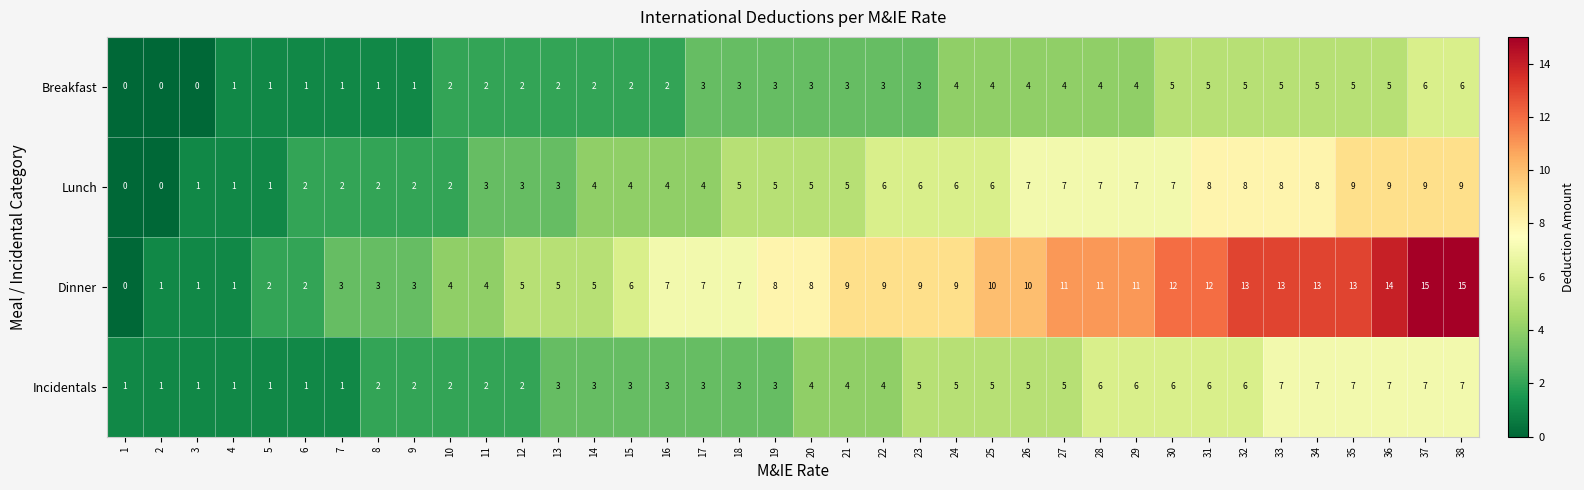

List the series in order of their peak value, lowest first.

Breakfast, Incidentals, Lunch, Dinner